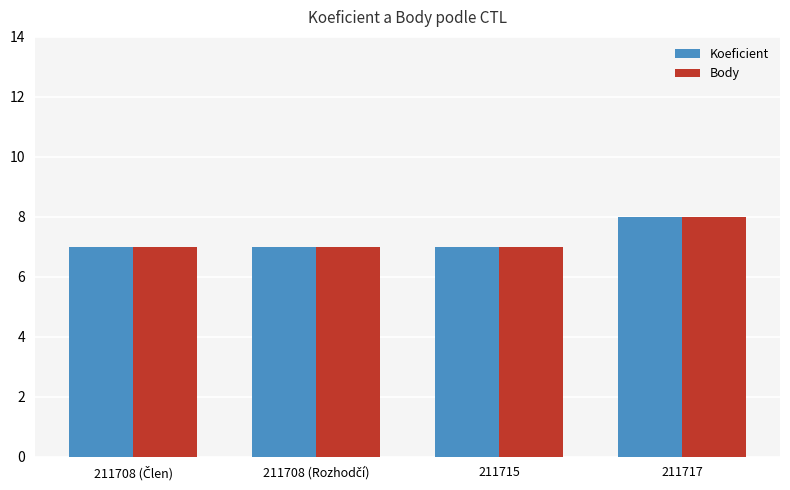

The Body series shows 11 at 211717. True or false?

False